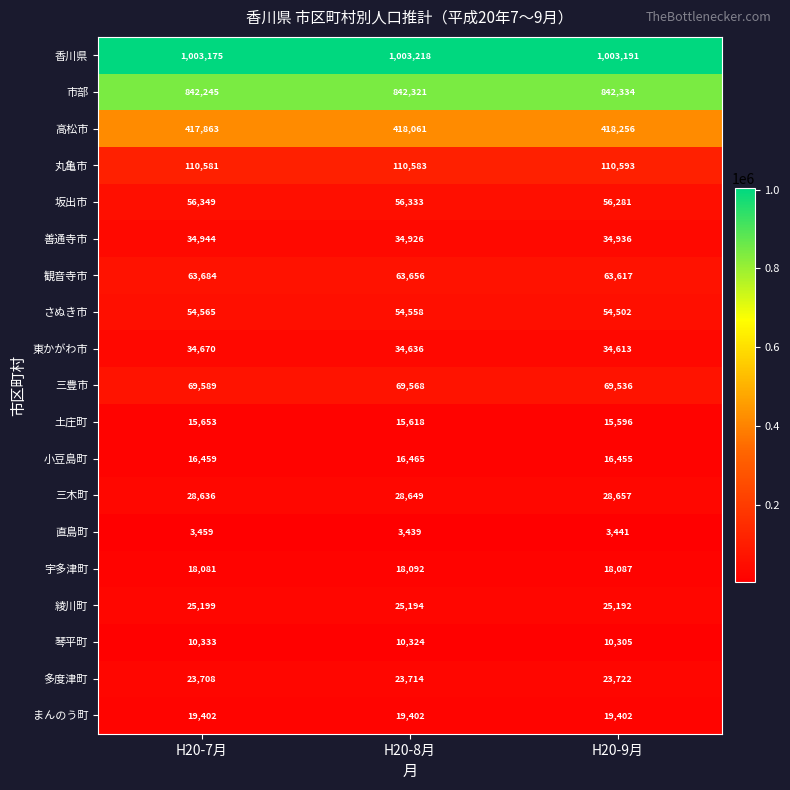

At H20-9月, list the series in order from smallest to largest.

直島町, 琴平町, 土庄町, 小豆島町, 宇多津町, まんのう町, 多度津町, 綾川町, 三木町, 東かがわ市, 善通寺市, さぬき市, 坂出市, 観音寺市, 三豊市, 丸亀市, 高松市, 市部, 香川県